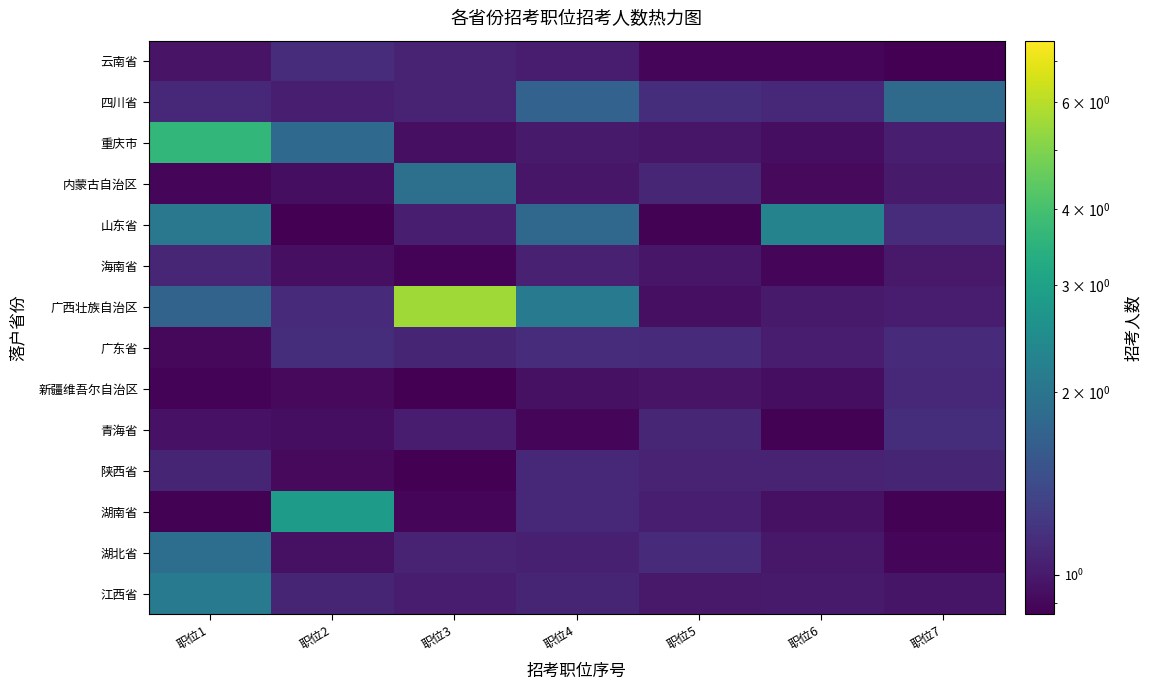

Which has a higher value, 职位6 or 职位7?

职位6